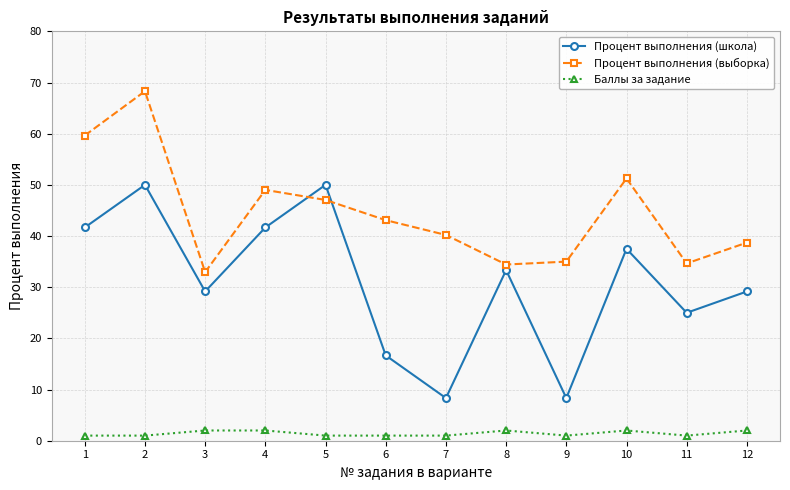

Where is the first local maximum for Процент выполнения (выборка)?

2